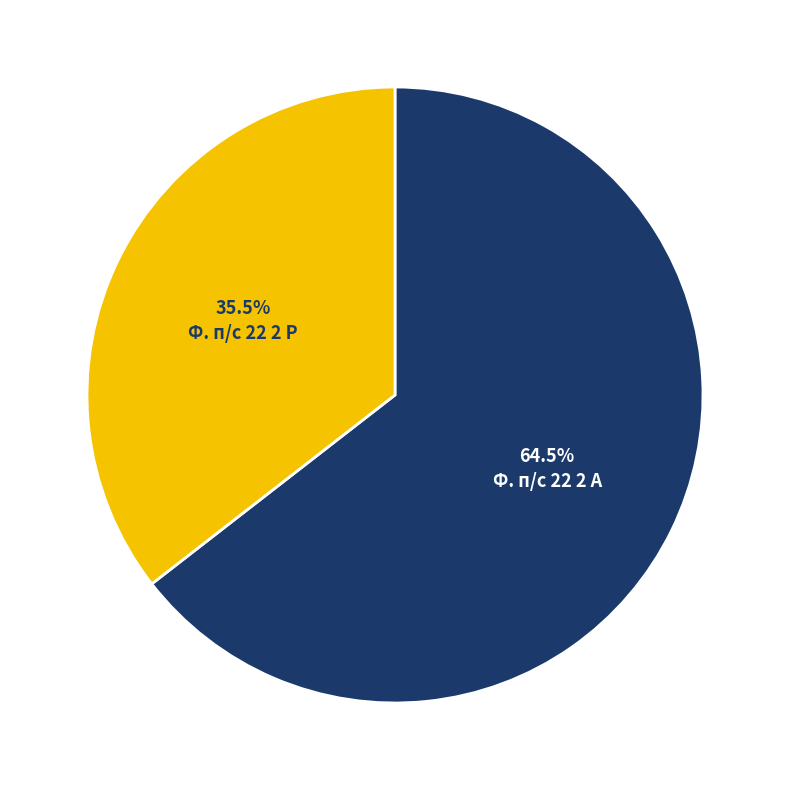

True or false: Ф. п/с 22 2 А accounts for 52% of the total.

False